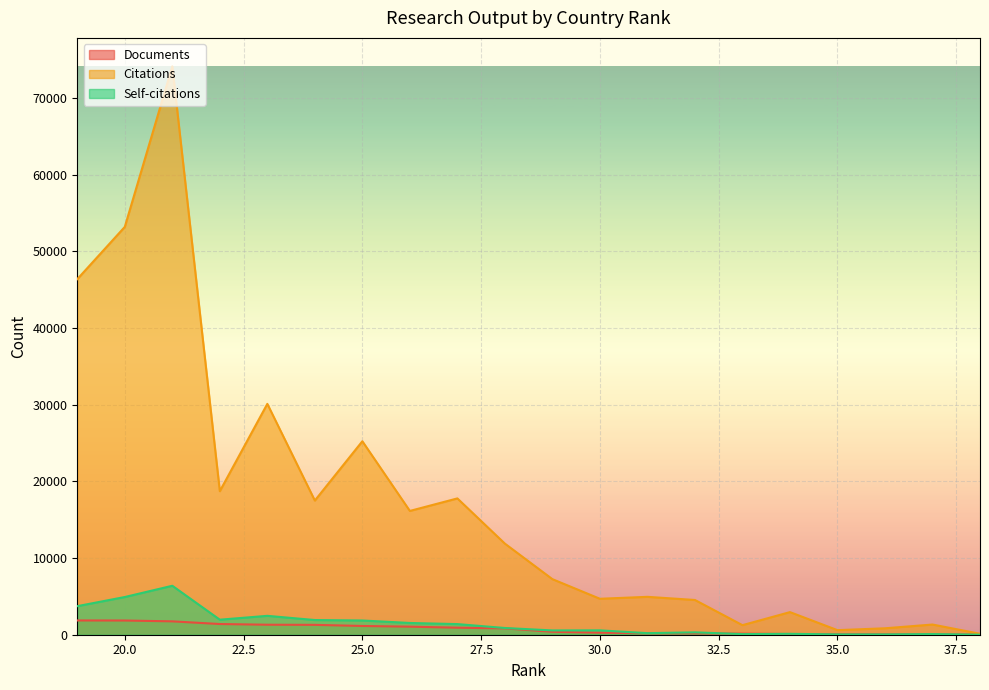

Which series has the largest range (max minus min)?

Citations